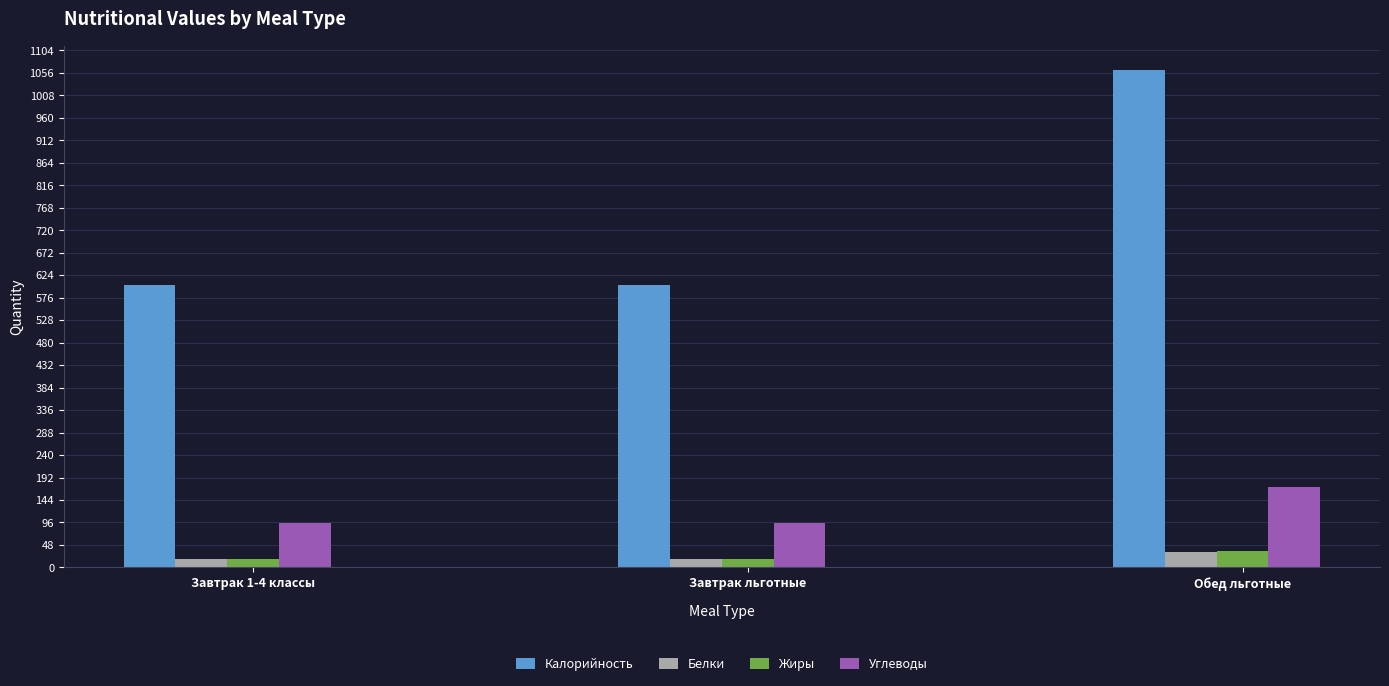

True or false: Жиры has a value of 18.1 at Завтрак 1-4 классы.

True